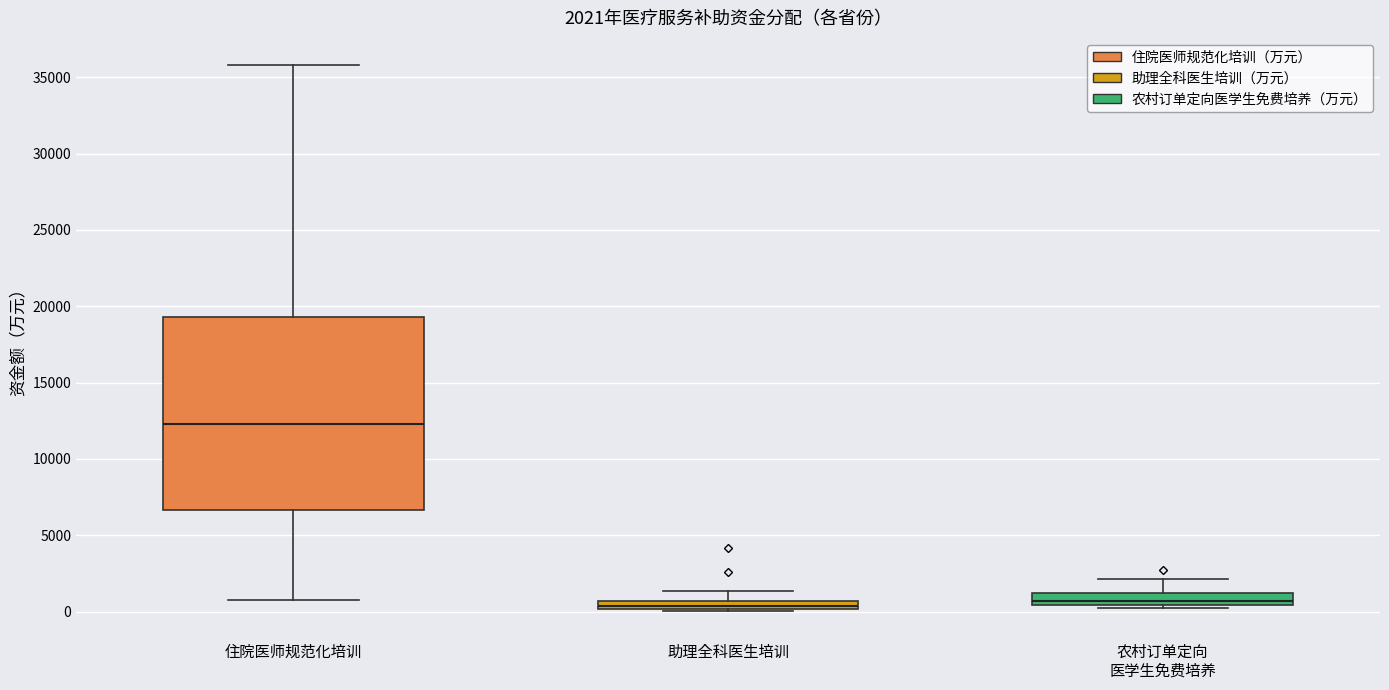

Comparing the boxes themselves (not the whiskers), which one is the tallest?

住院医师规范化培训